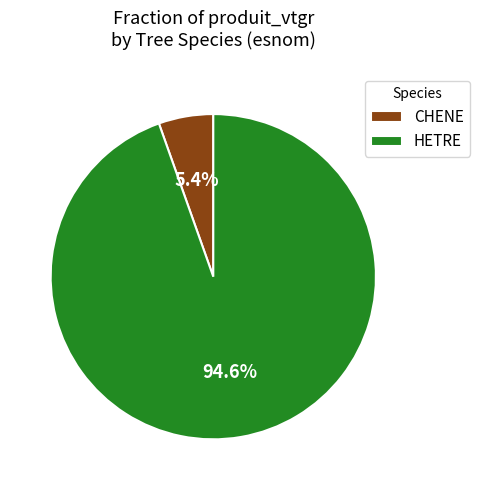

How many slices are in this pie chart?

2